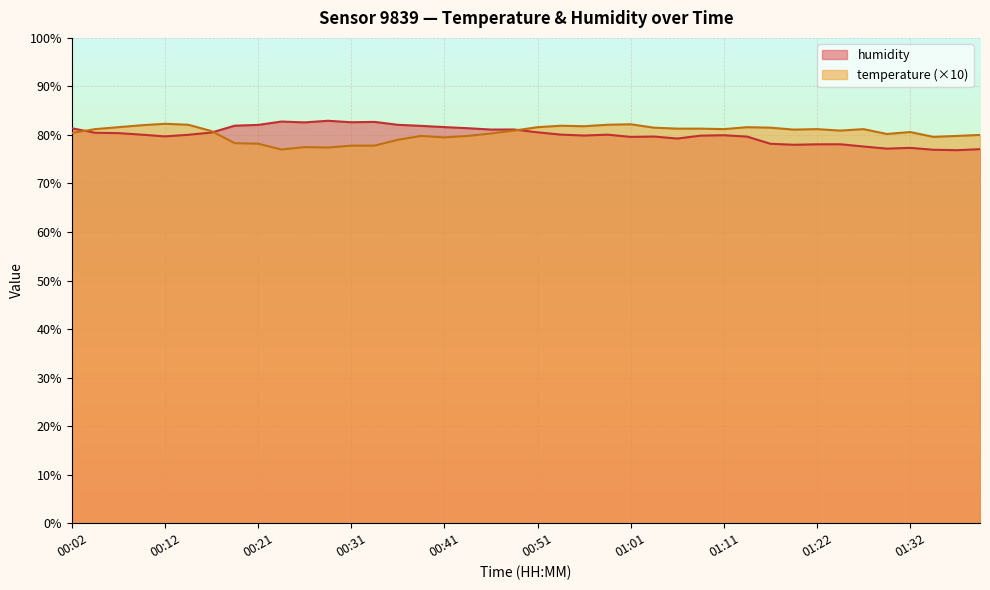

Rank the series at 00:56 from highest to lowest value.

temperature, humidity